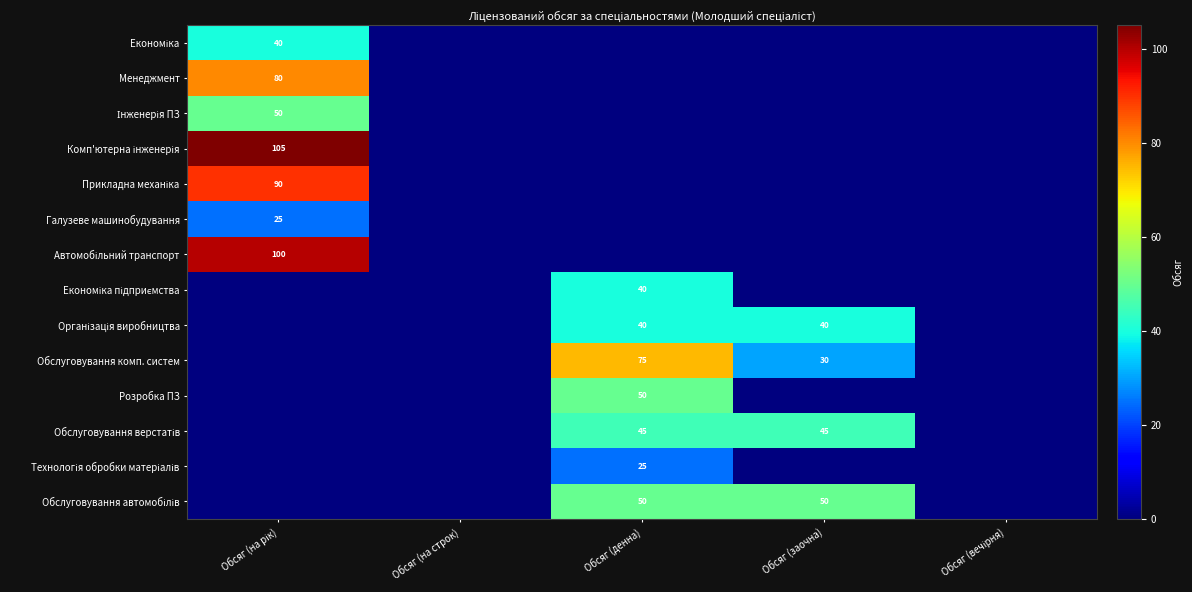

True or false: Обслуговування комп. систем has a value of 113 at Обсяг (денна).

False